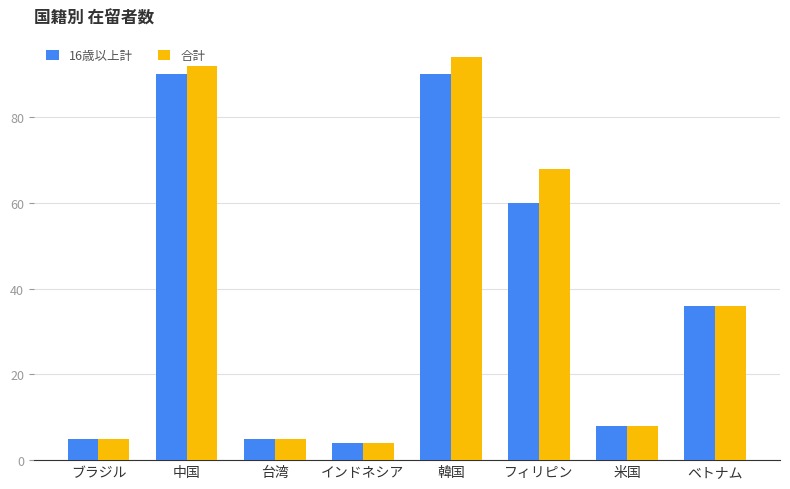

At which category is the sum across all series the highest?

韓国